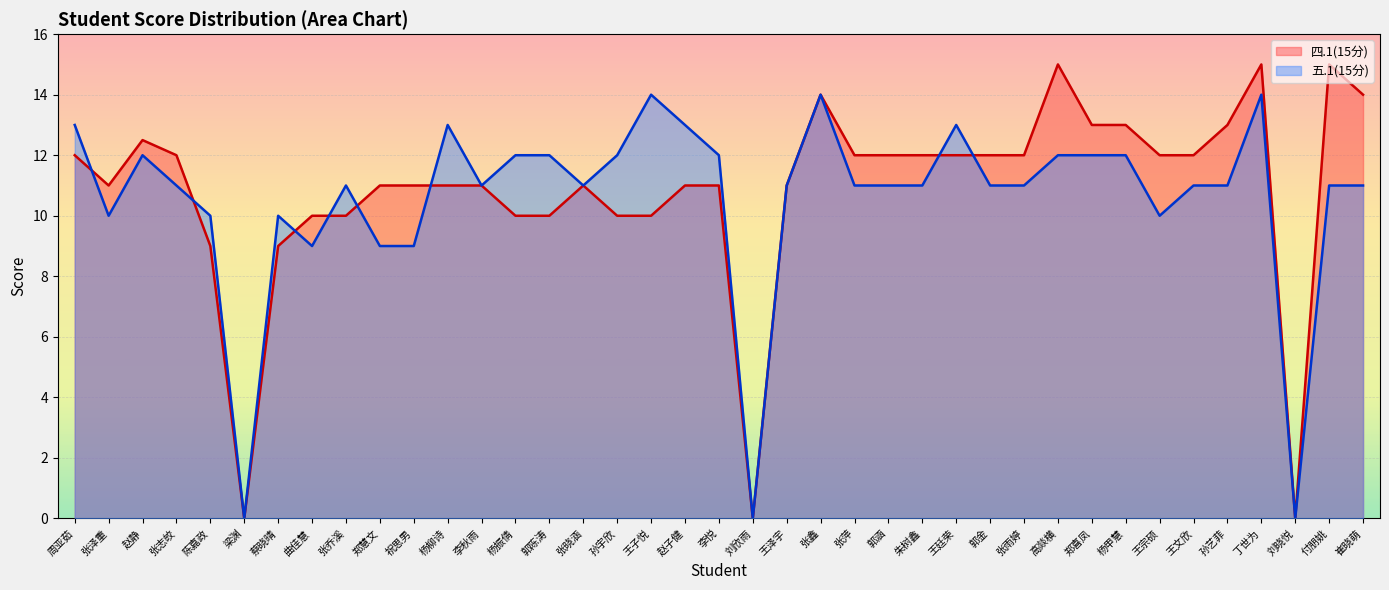

The 四.1(15分) series shows 12.0 at 张志皎. True or false?

True